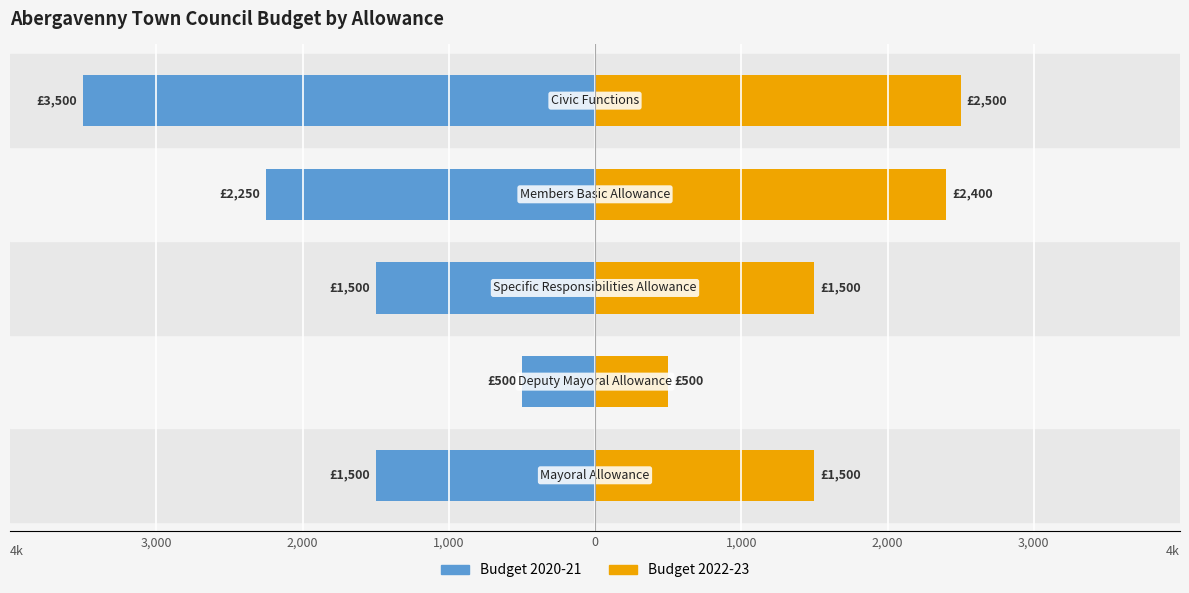

At 1,000, list the series in order from largest to smallest.

Budget 2022-23, Budget 2020-21